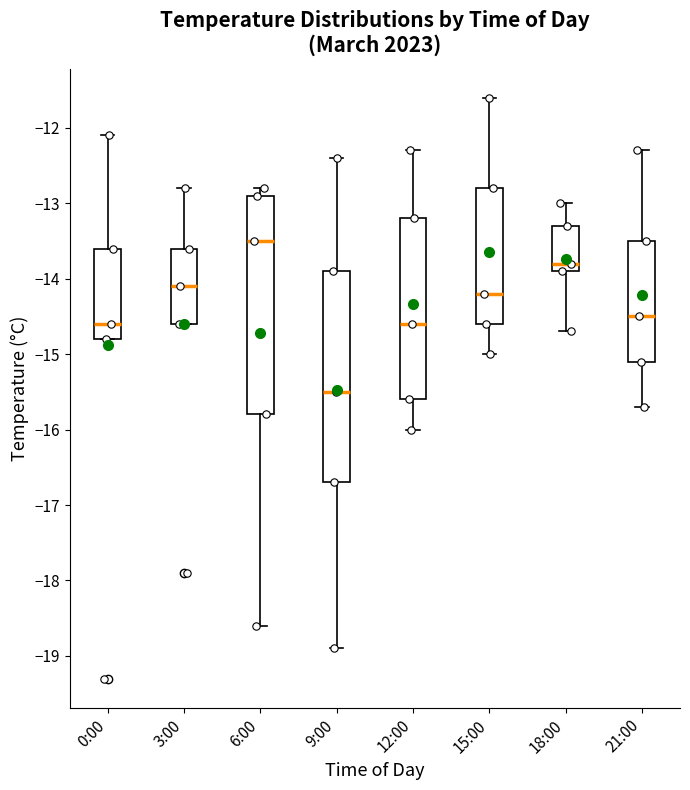

Comparing the boxes themselves (not the whiskers), which one is the tallest?

6:00